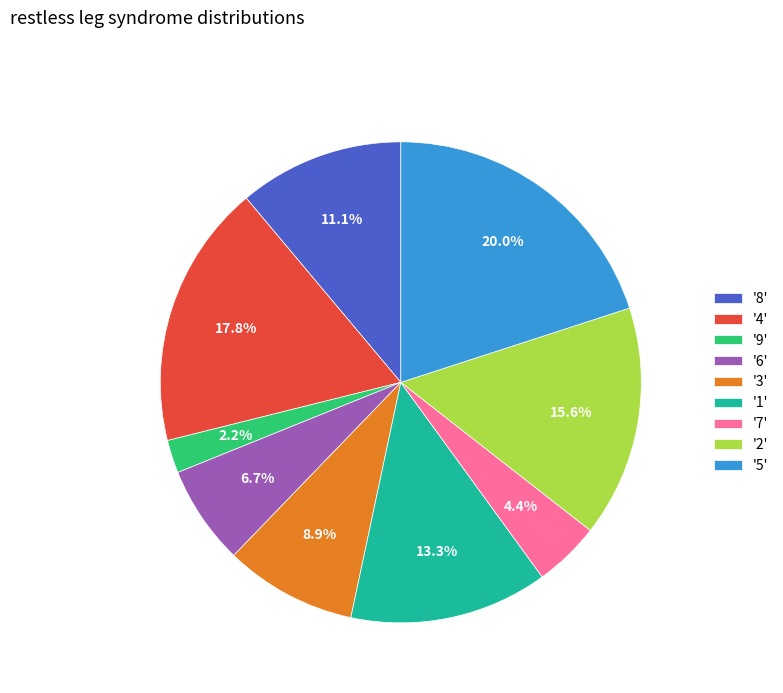

Combined, what portion of the pie is '4' and '1'?

31.1%